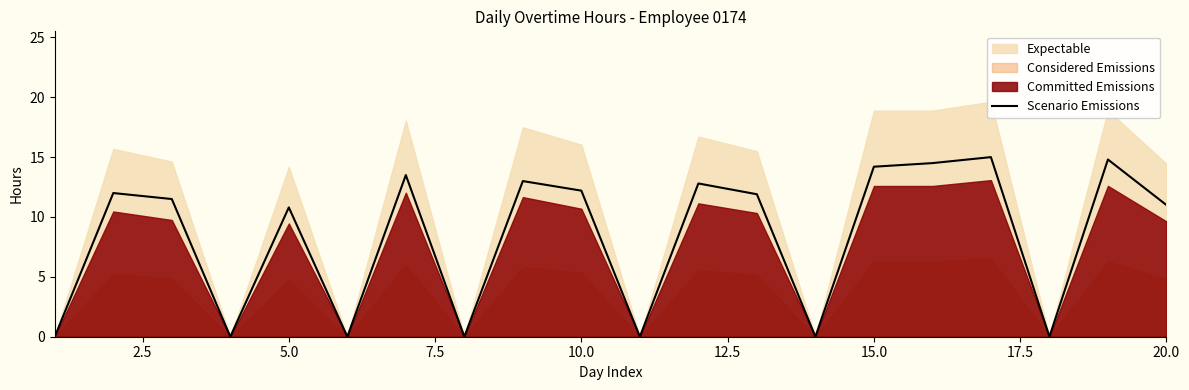

The value of Scenario Emissions at 15.0 is 4.5. True or false?

False